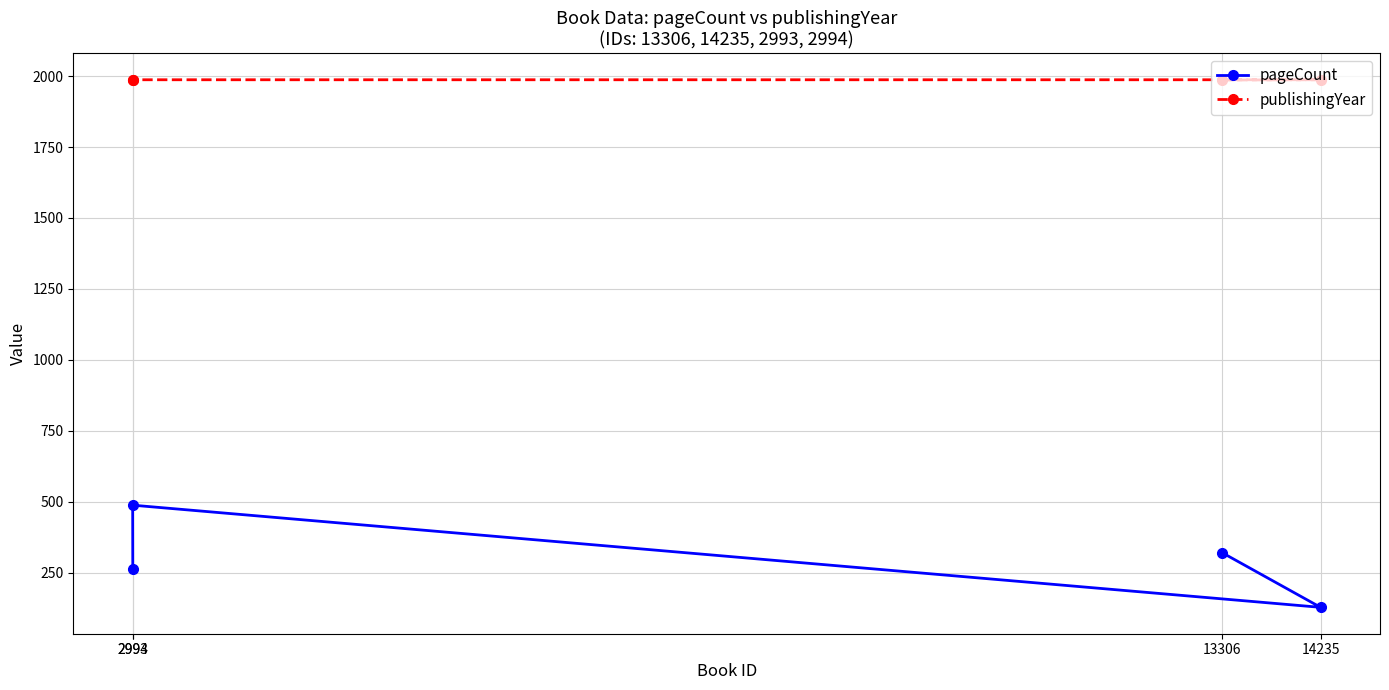

Where is pageCount nearest to the value 308?

13306